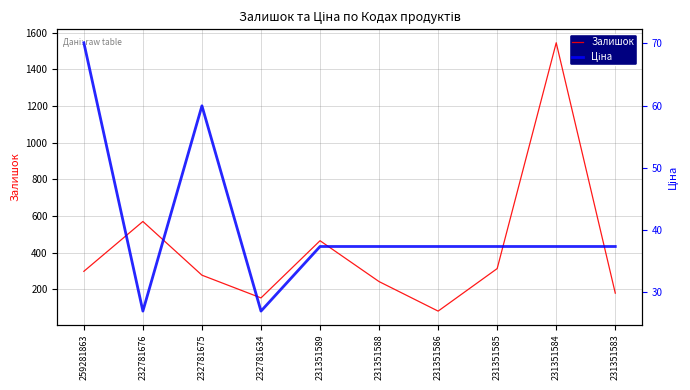

What is the average value of the Залишок series?

412